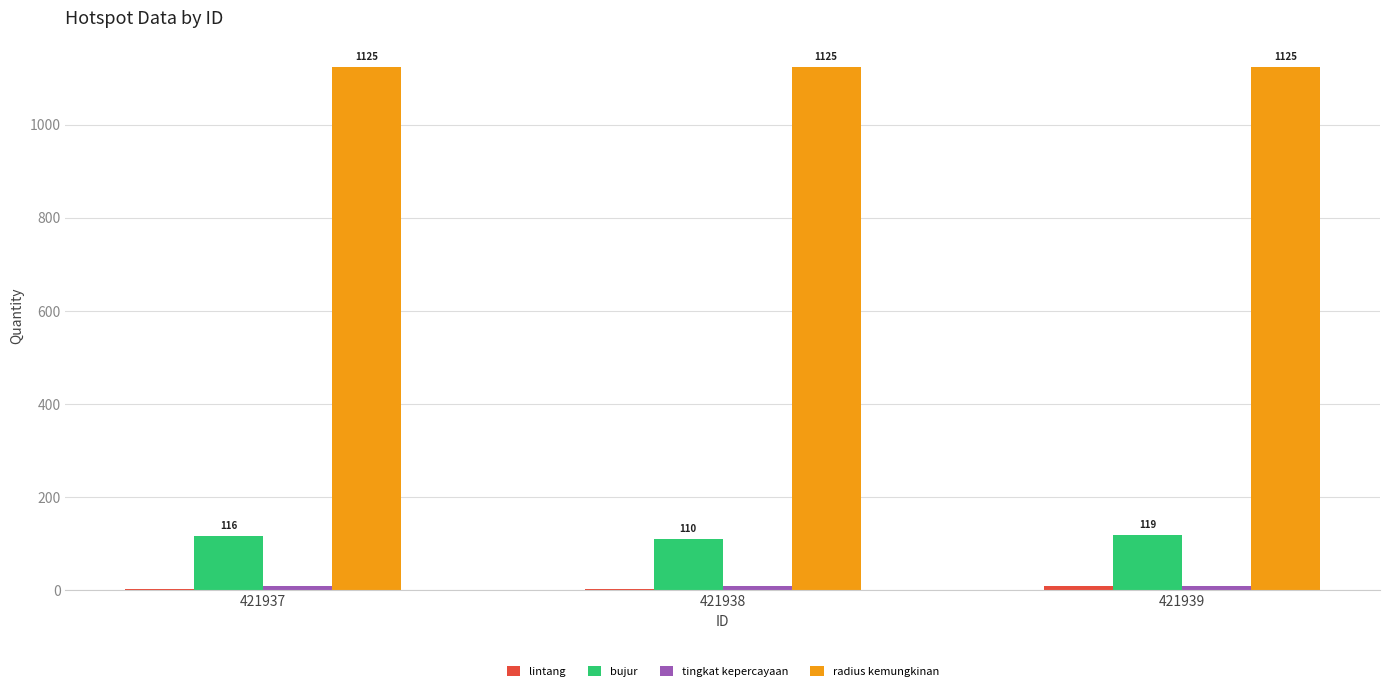

What is the total value across all series at 421939?

1260.5